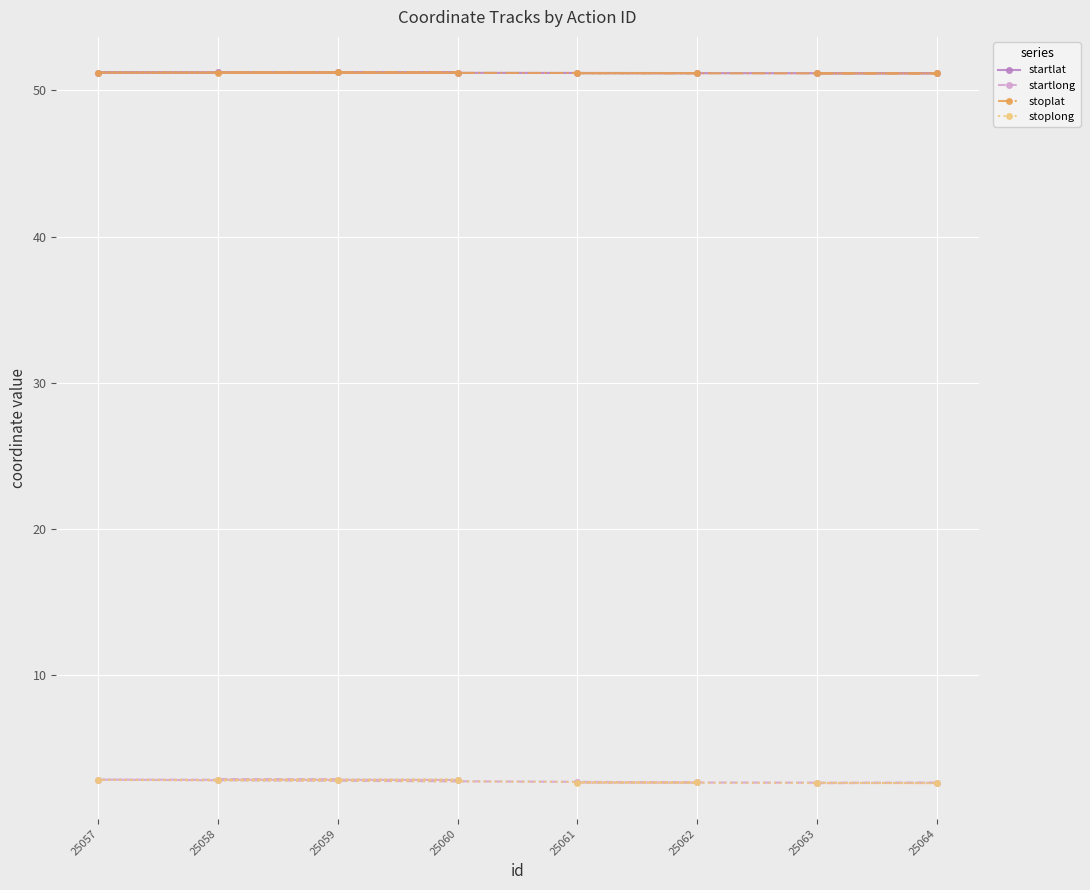

Count the number of categories in the chart.

8